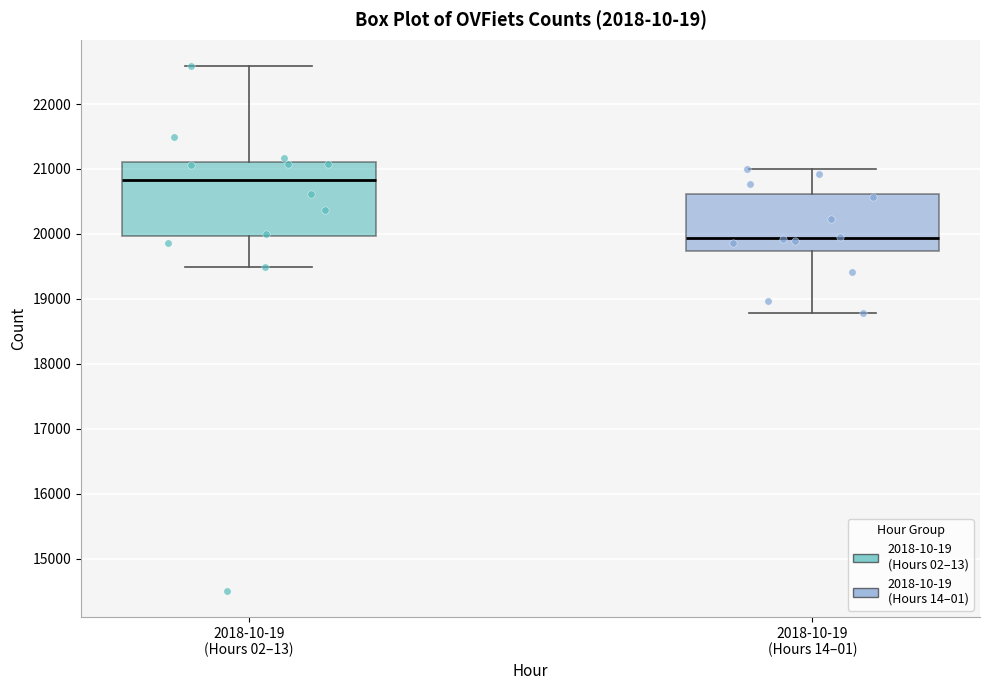

Reading left to right, transcribe this box plot: for each box, give where its median line is, the range the box spans, and where its two whiskers end, as read against the y-axis. The values are not printed on the chart, so give them approximately, as read against the axis.

2018-10-19 (Hours 02–13): median 20800, box 20000 to 21100, whiskers 19500 to 22600
2018-10-19 (Hours 14–01): median 19900, box 19700 to 20600, whiskers 18800 to 21000